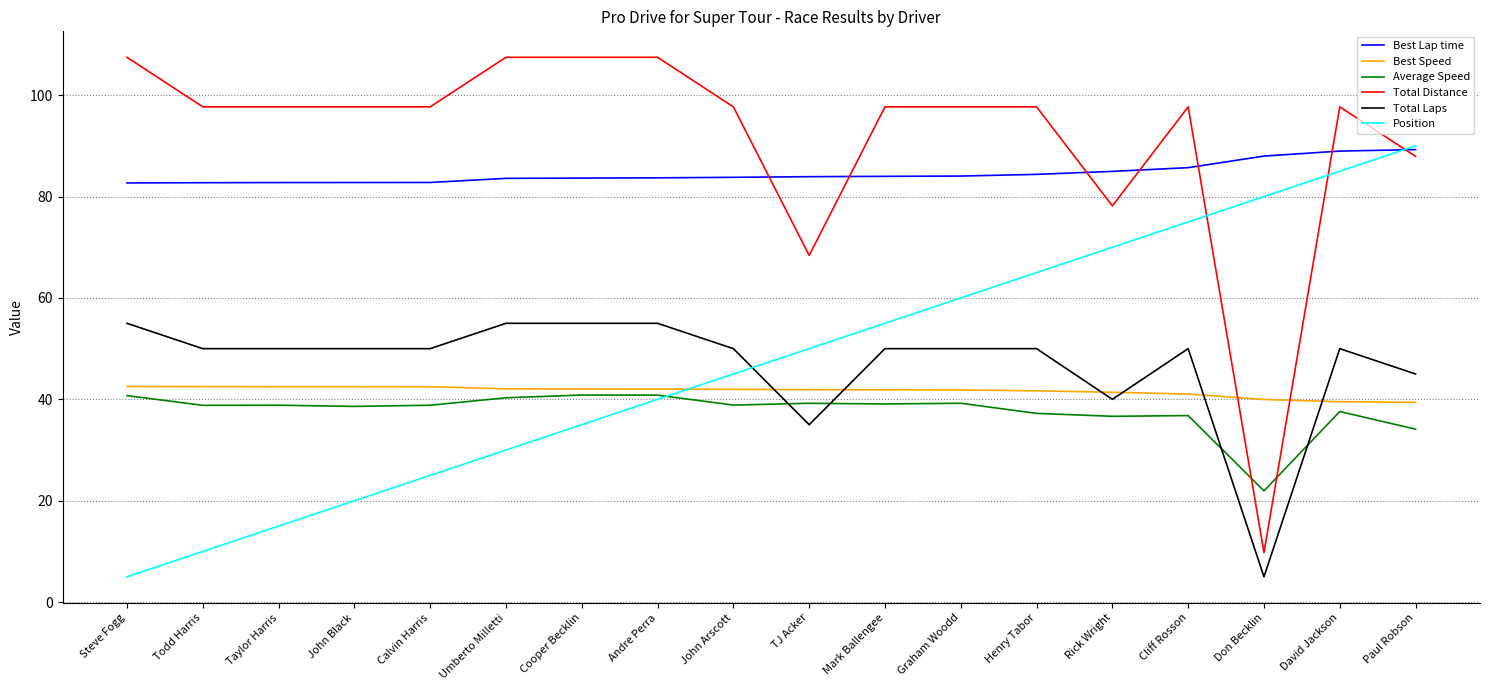

What position from the left is Todd Harris?

2